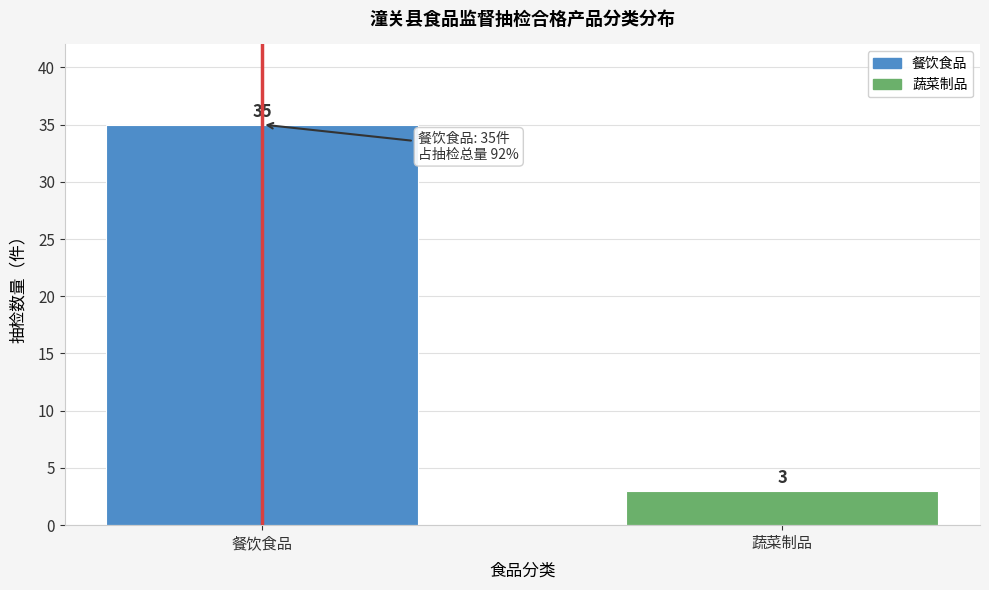

Reading left to right, transcribe all the data shown in this chart.

35	3